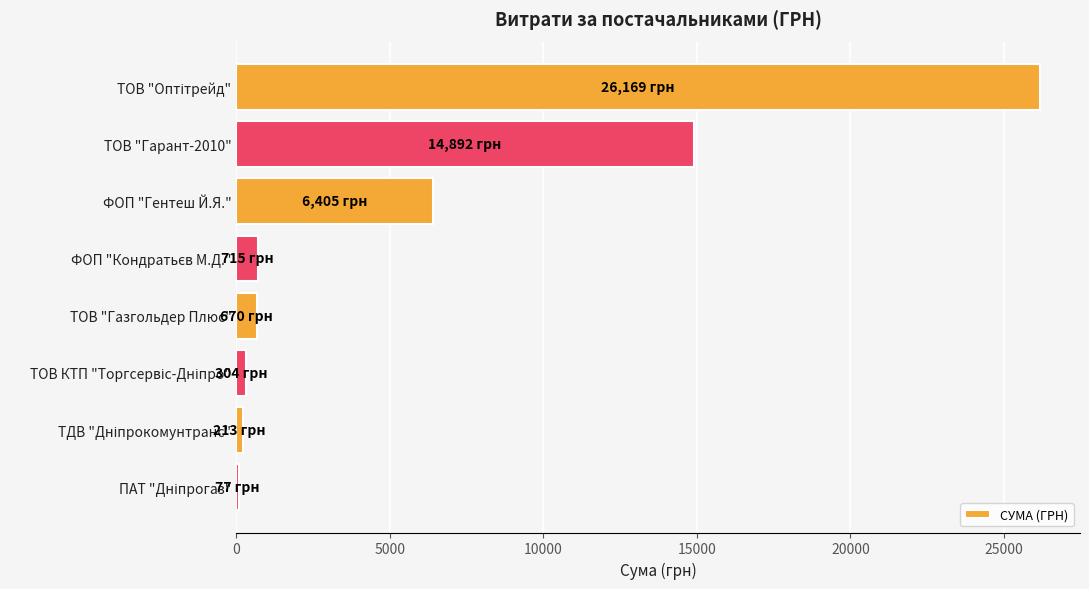

What value does the data have at ФОП "Гентеш Й.Я."?

6405.0